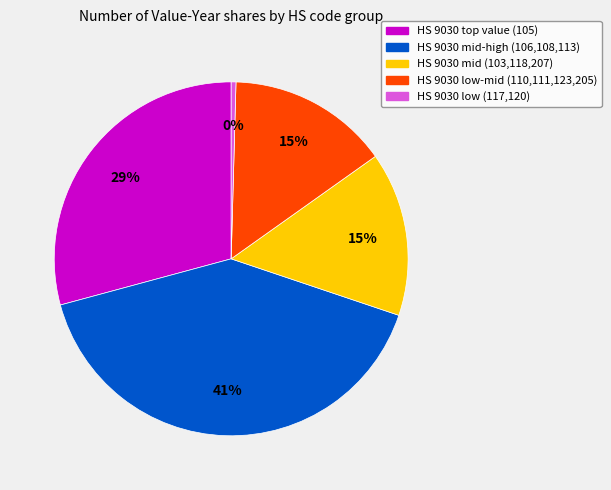

Is there any slice that represents more than half of the pie?

No